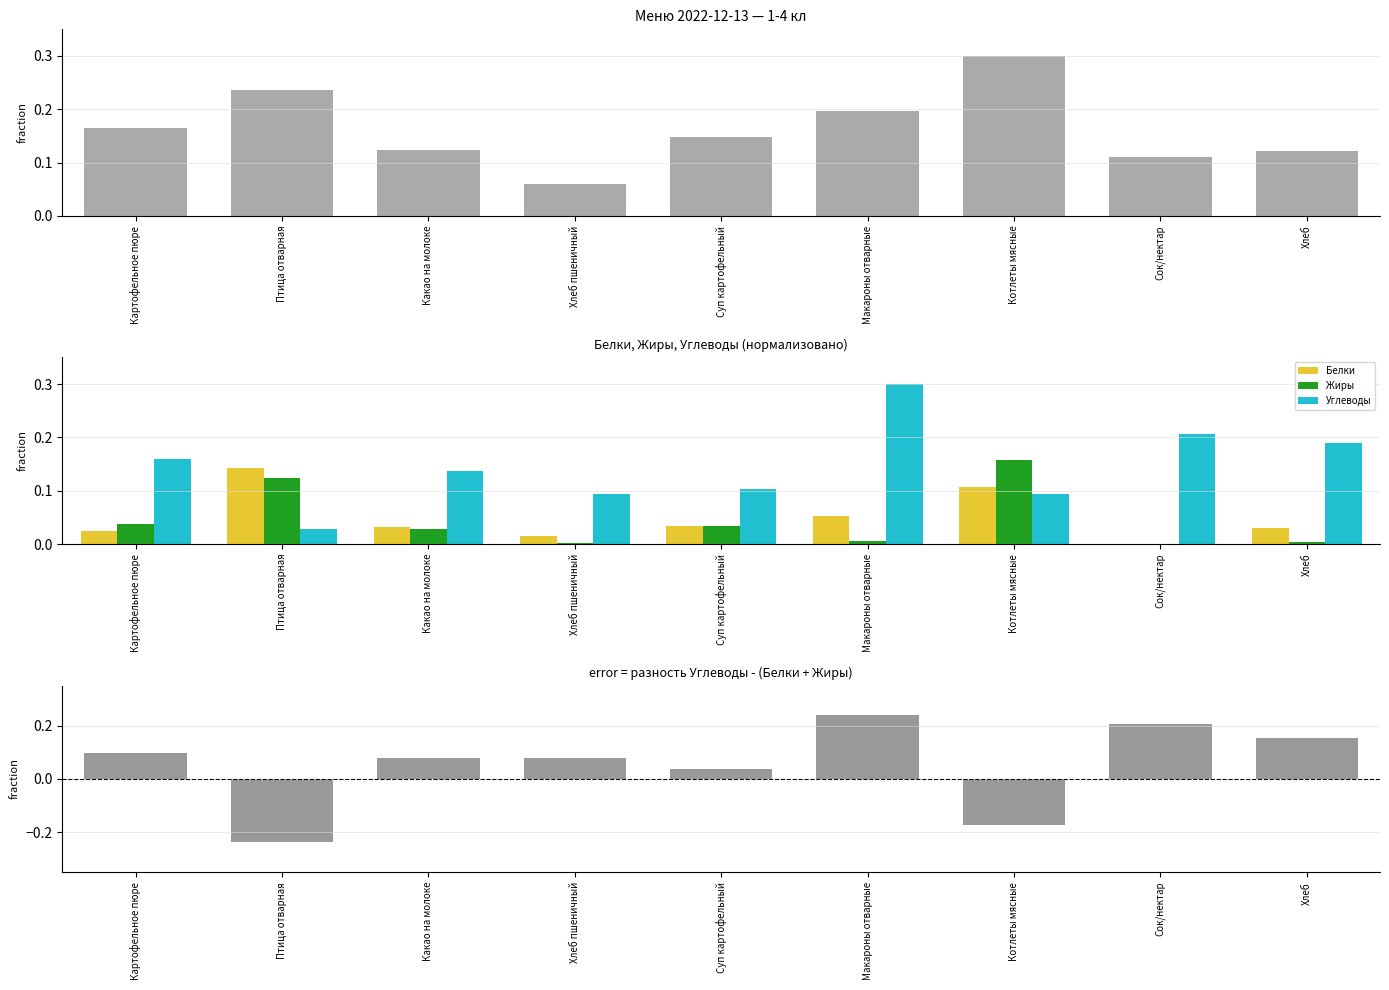

Is it true that Белки equals 0.0 at Хлеб?

True